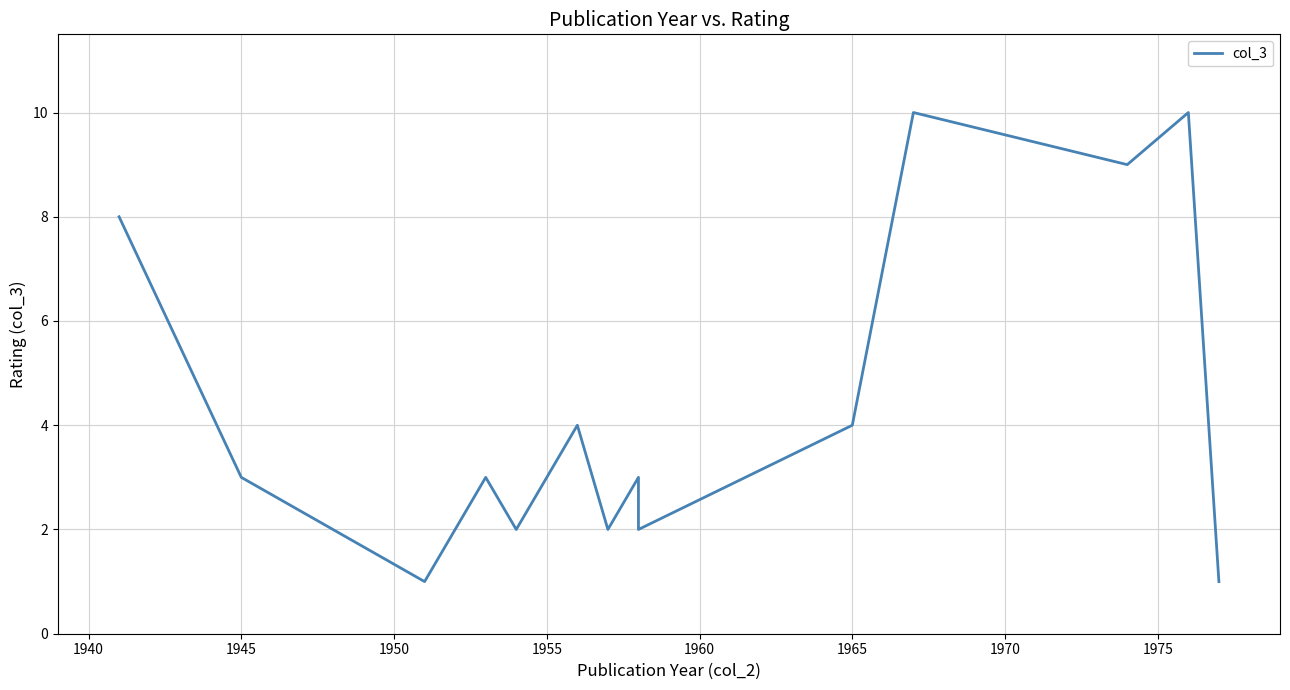

Count the number of values greater than 3.

6